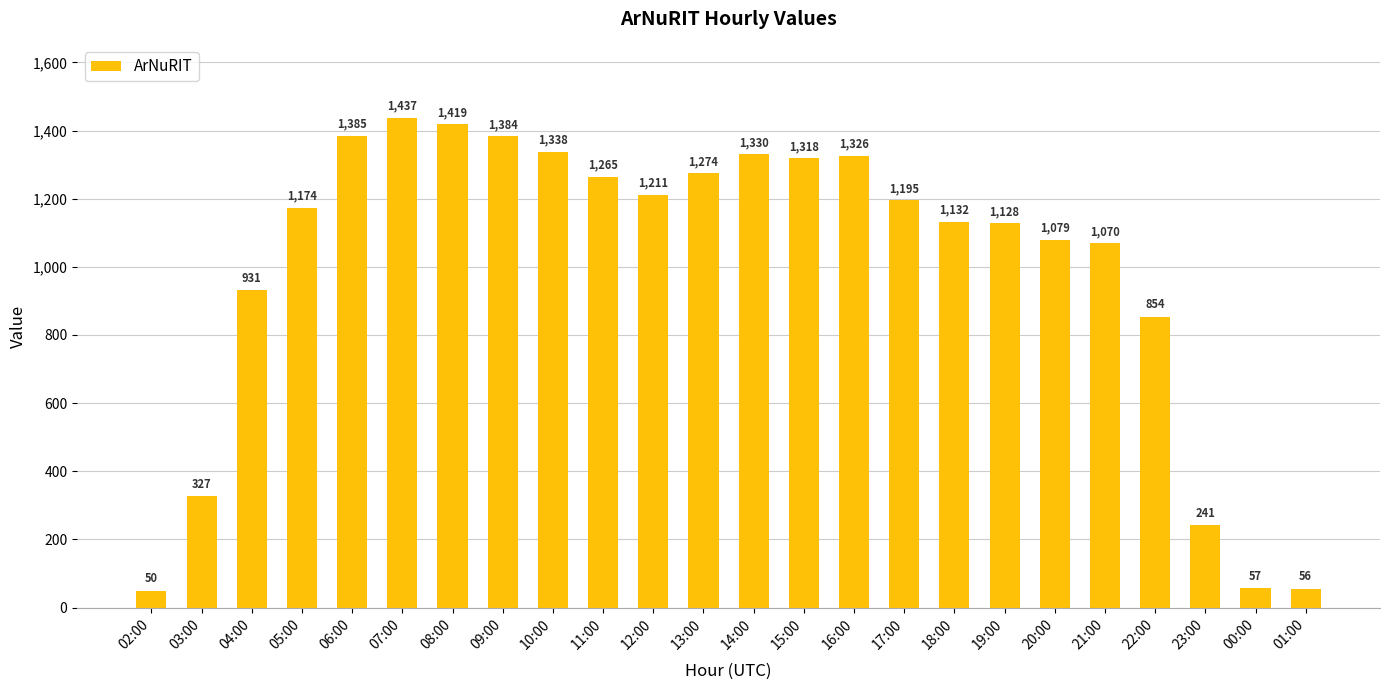

Which label corresponds to the largest value in the chart?

07:00